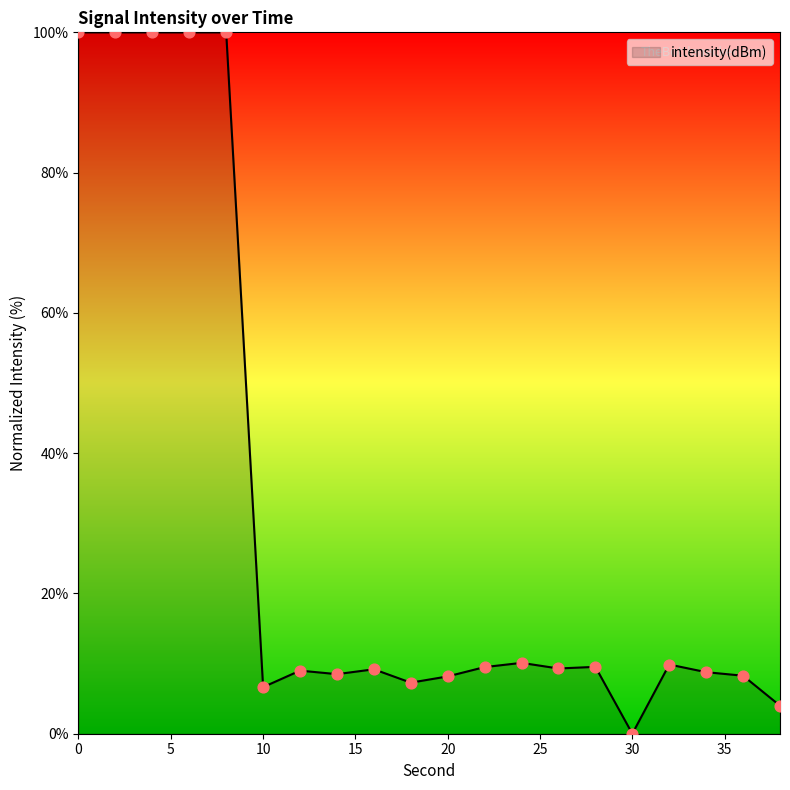

What is the difference between the maximum and minimum values?

100.0